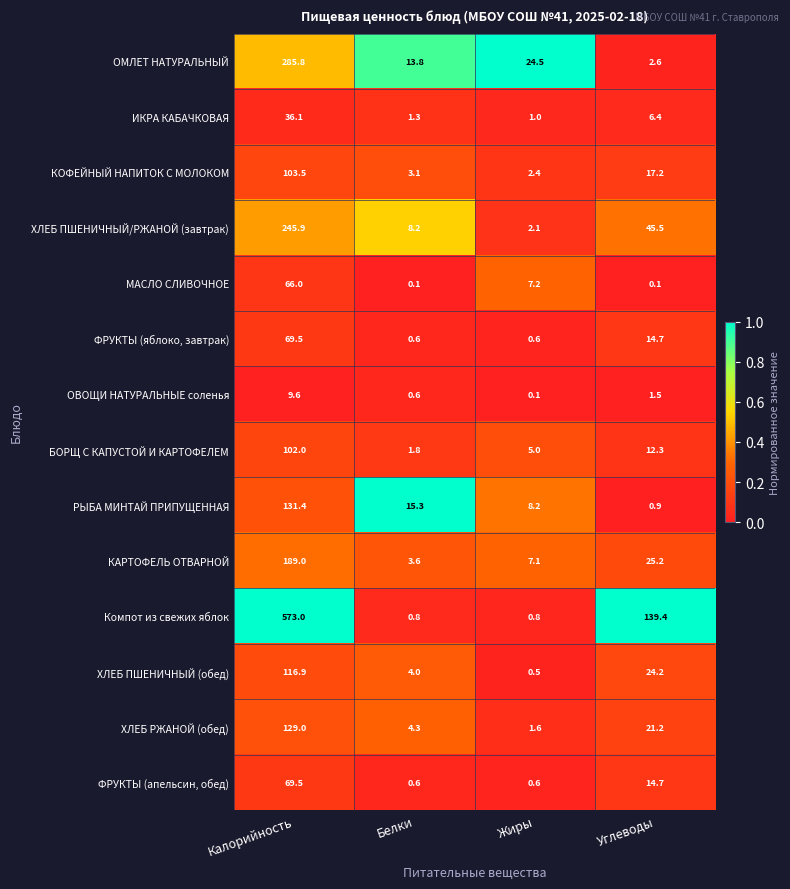

What value does the ХЛЕБ РЖАНОЙ (обед) series have at Жиры?

1.6